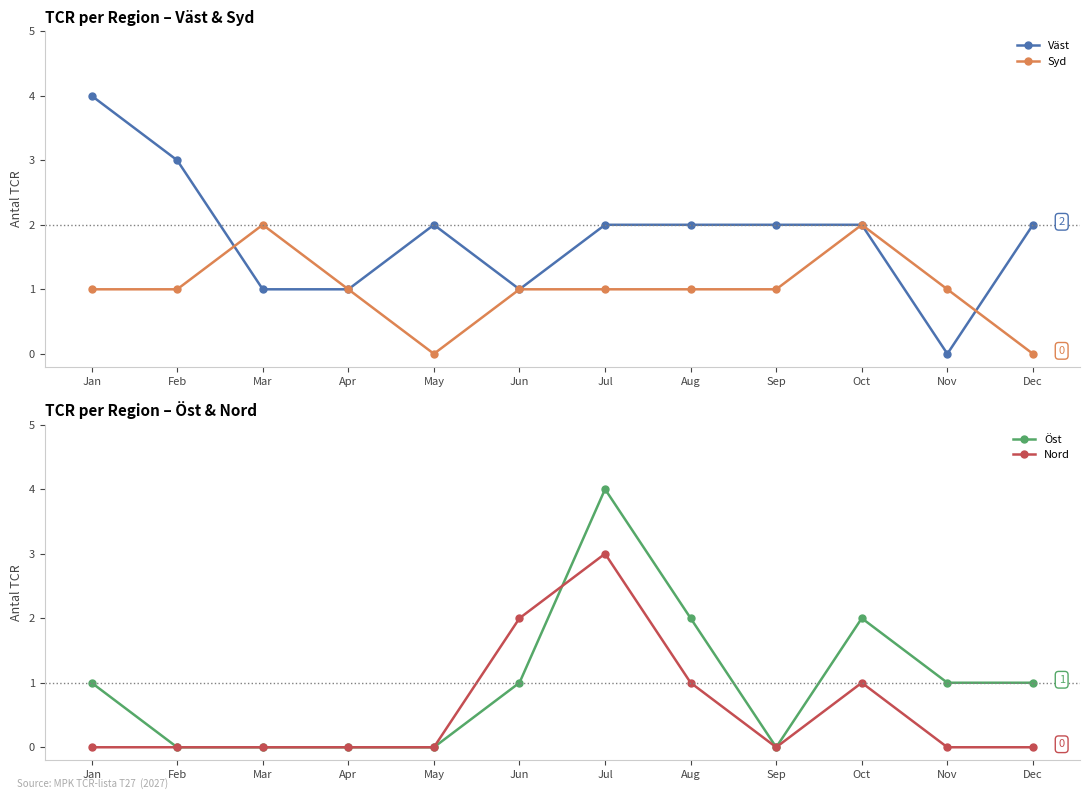

What is the sum of all Nord values?

7